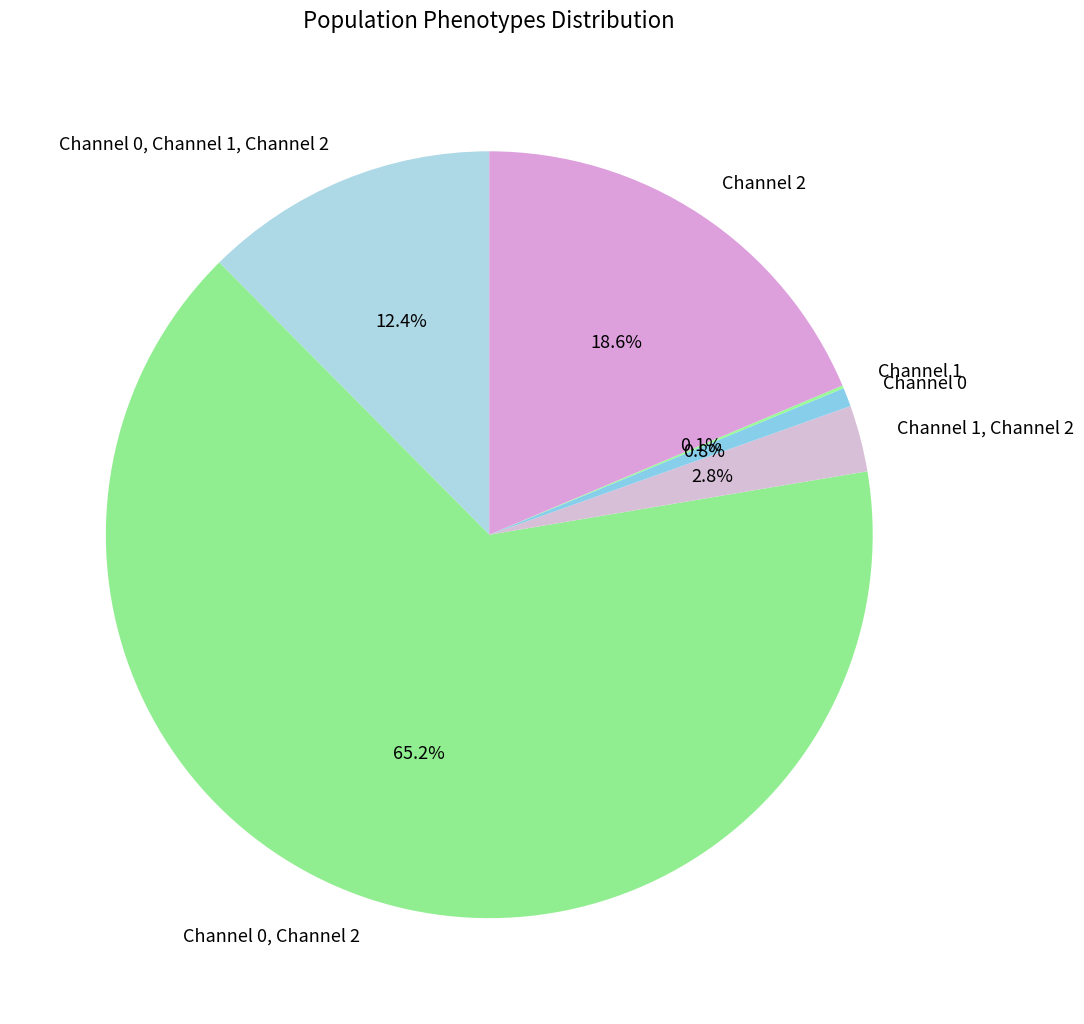

Which category has the biggest portion of the pie?

Channel 0, Channel 2